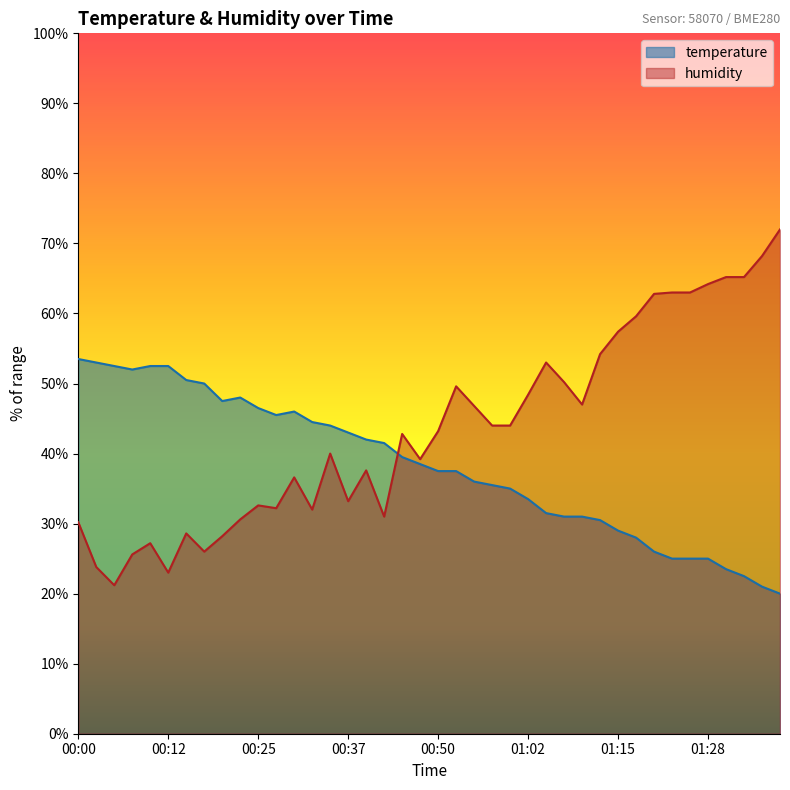

What is the value of the temperature point at the 30th from the left?

30.5